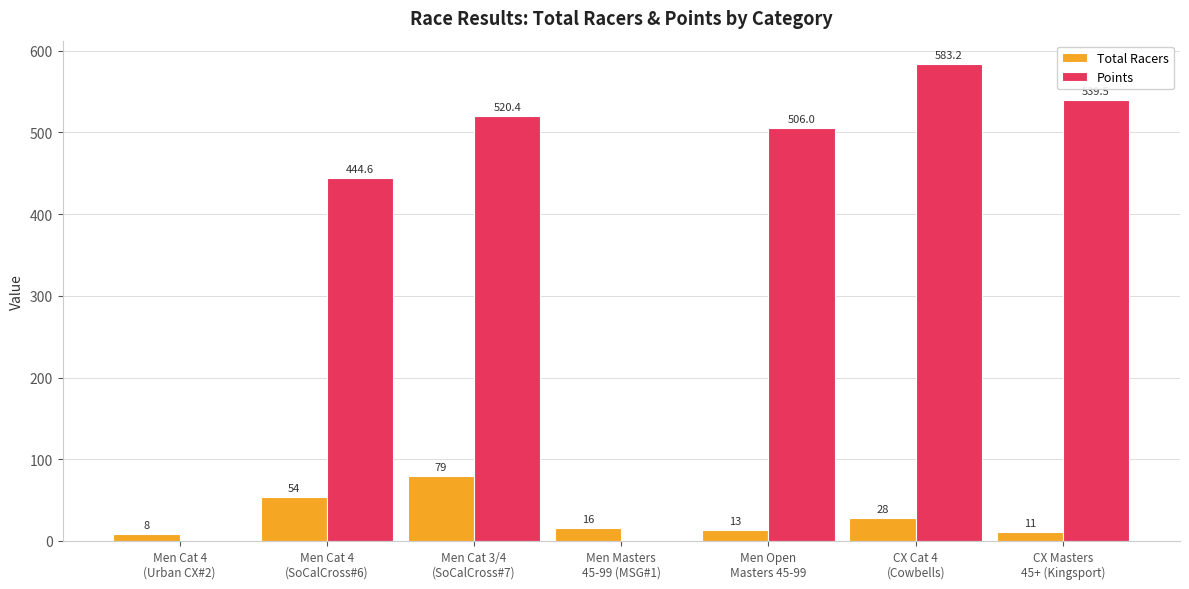

The Points series shows 444.6 at Men Cat 4
(SoCalCross#6). True or false?

True